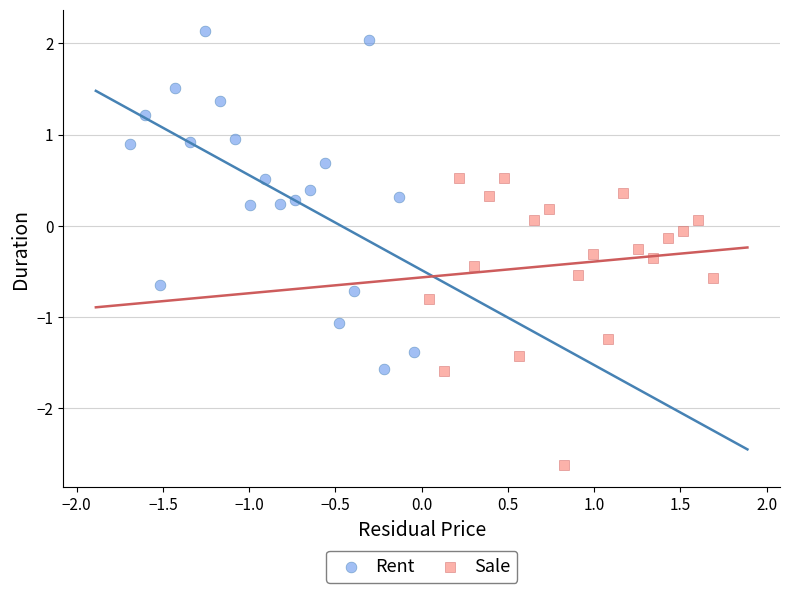

Which series contains the highest Y value?

Rent